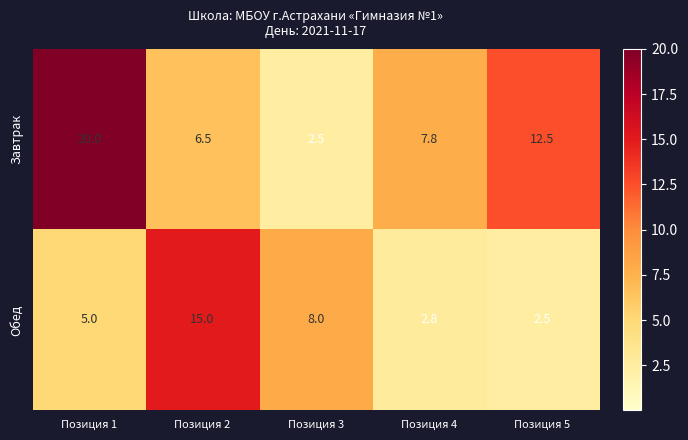

Which category has the highest value across all series?

Позиция 1